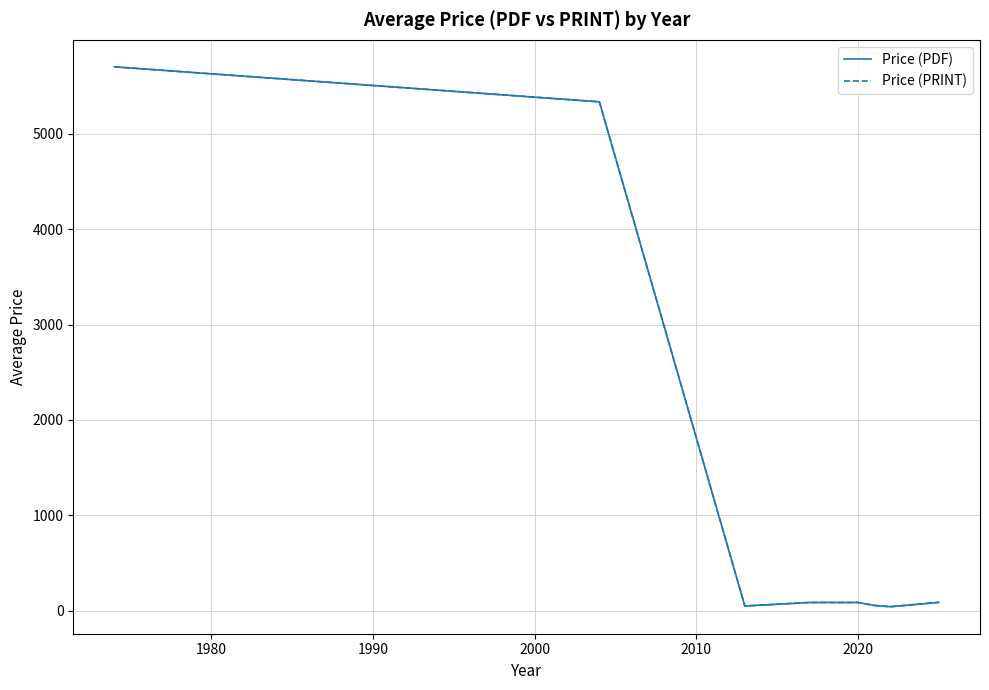

Is this an area chart (filled region under the line)?

No